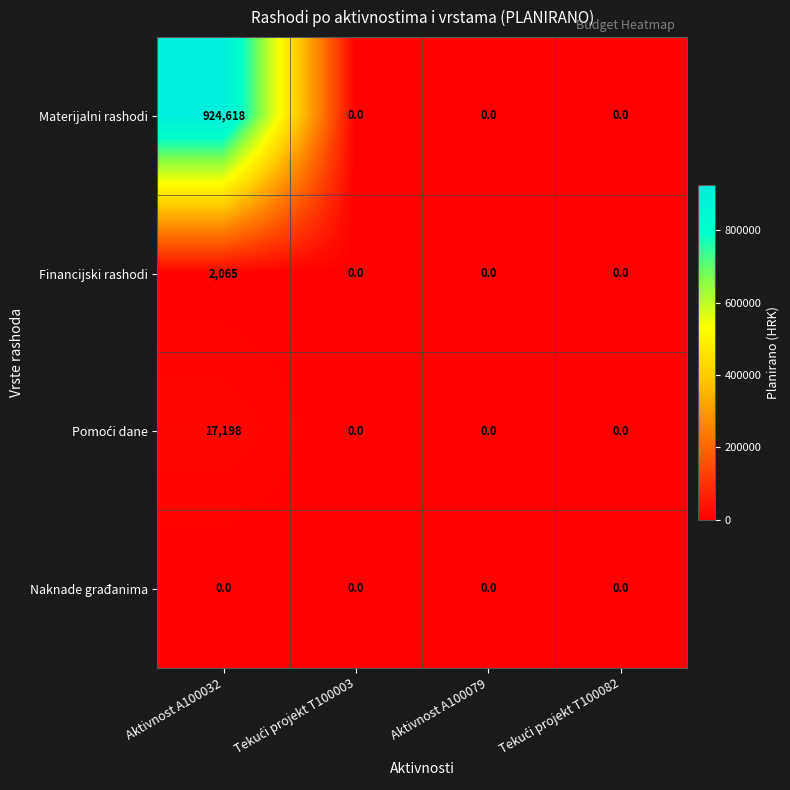

The Materijalni rashodi series shows 924618 at Aktivnost A100032. True or false?

True